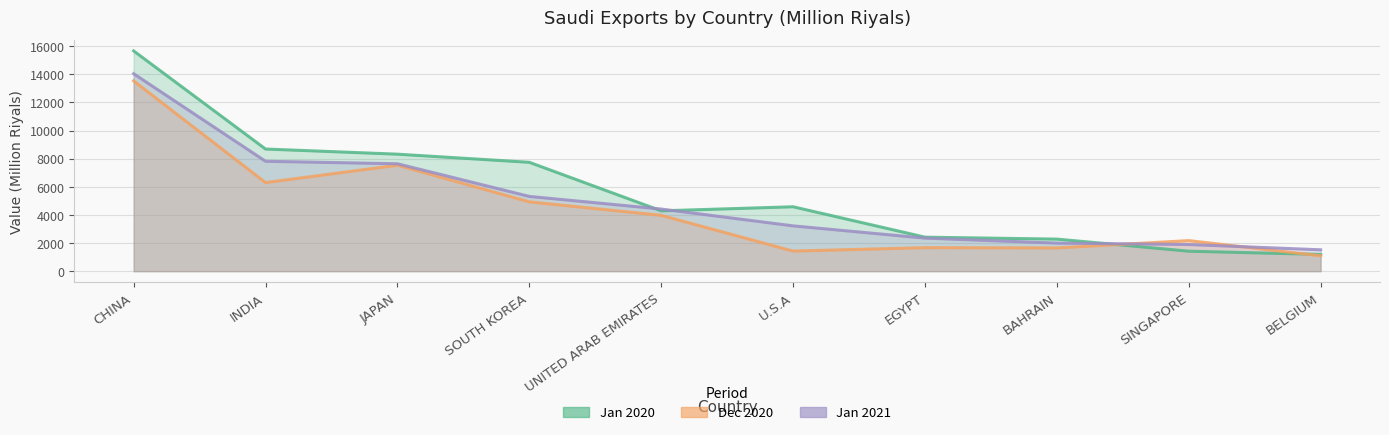

Reading right to left, transcribe all the data shown in this chart.

Jan 2020: 1191.4	1421.6	2279.4	2417.4	4578.9	4288.4	7740.6	8318.2	8683.8	15659.8
Dec 2020: 1092.8	2173.0	1650.7	1670.4	1428.2	3969.4	4929.2	7532.4	6298.4	13526.8
Jan 2021: 1518.8	1895.3	1996.3	2349.5	3221.8	4417.0	5315.7	7637.3	7814.4	14040.2